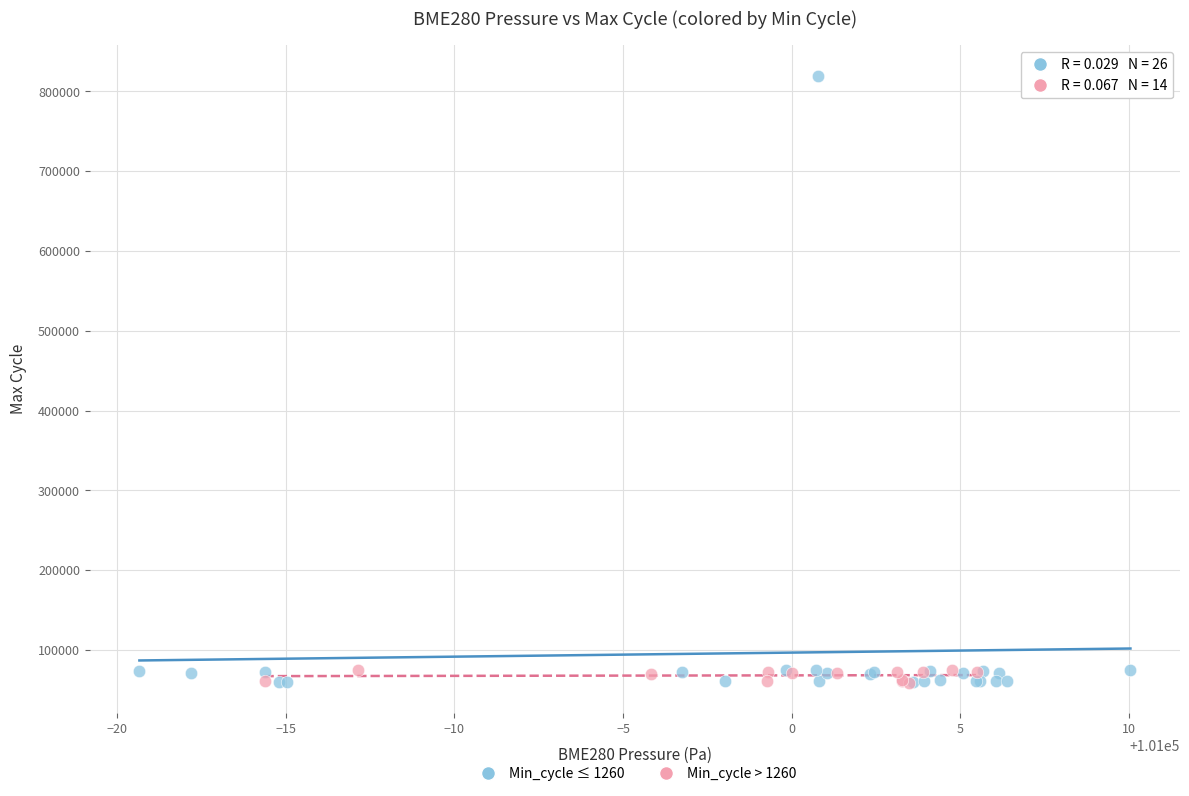

Which series reaches the maximum Y coordinate?

Min_cycle ≤ 1260